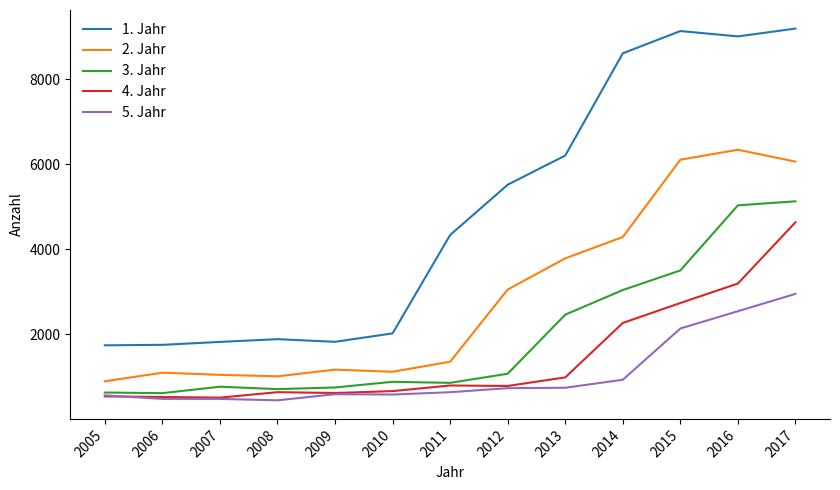

What is the difference between the second highest and second lowest values in the 4. Jahr series?

2671